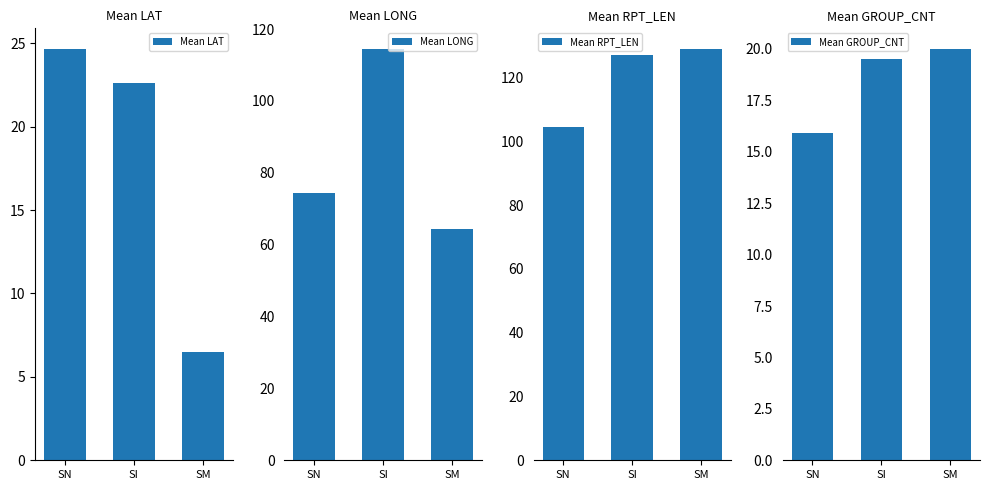

At which label is Mean LAT closest to 15?

SI